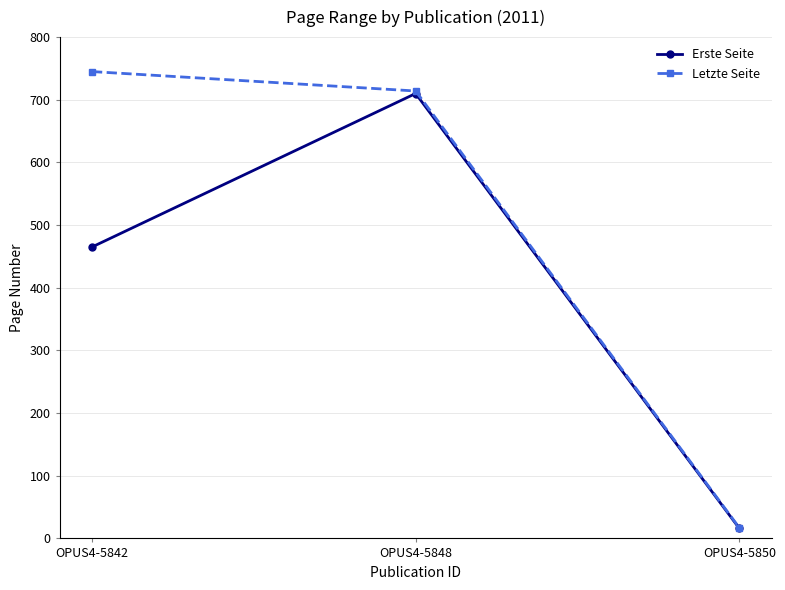

At which category is the sum across all series the highest?

OPUS4-5848